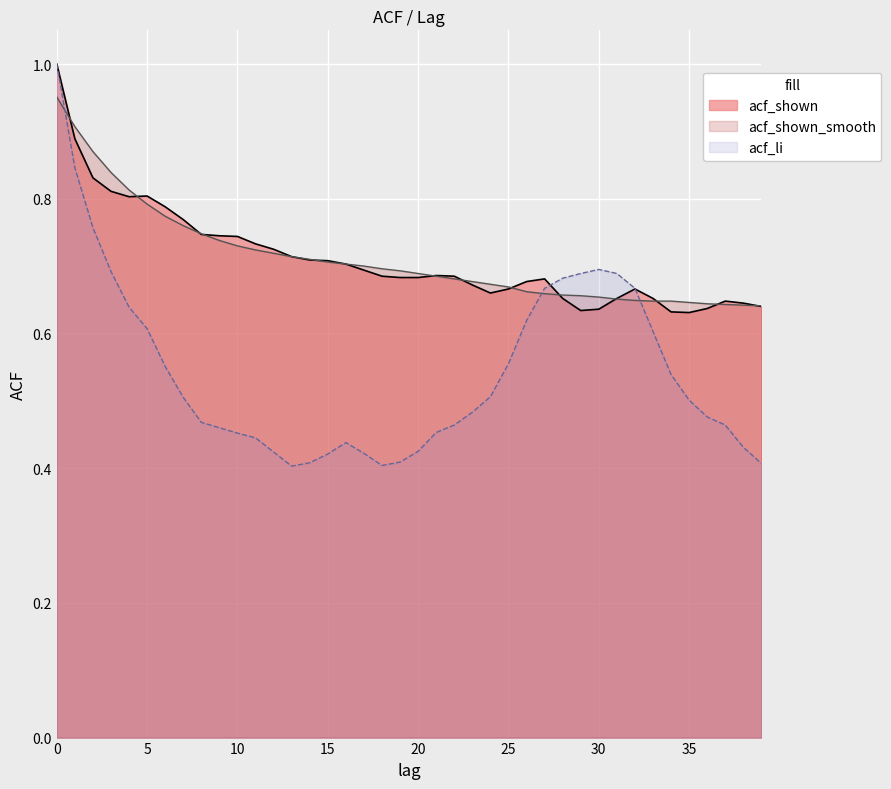

How many interior local valleys does the acf_li series have?

2